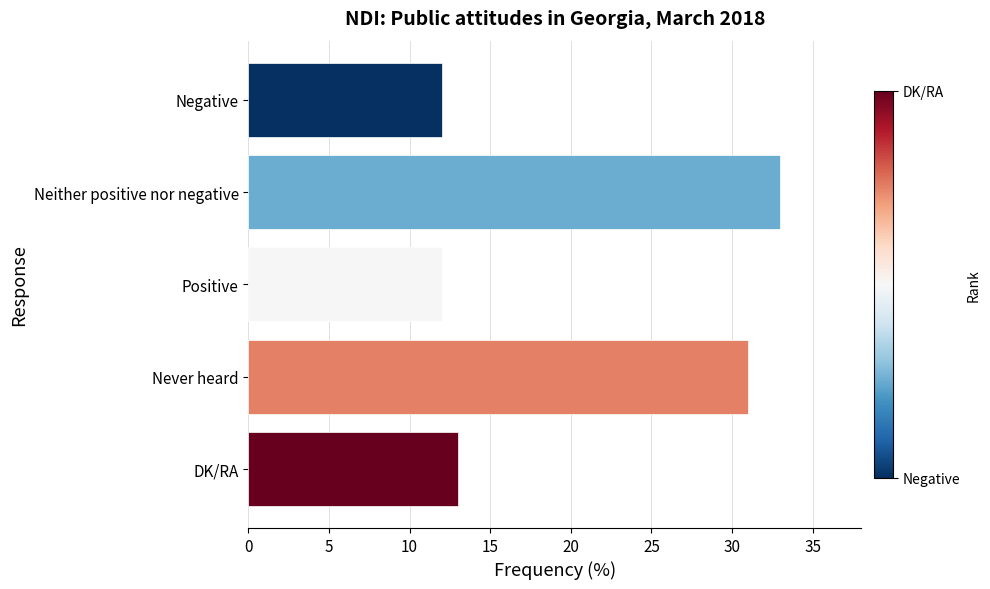

Count the number of data series in this chart.

1